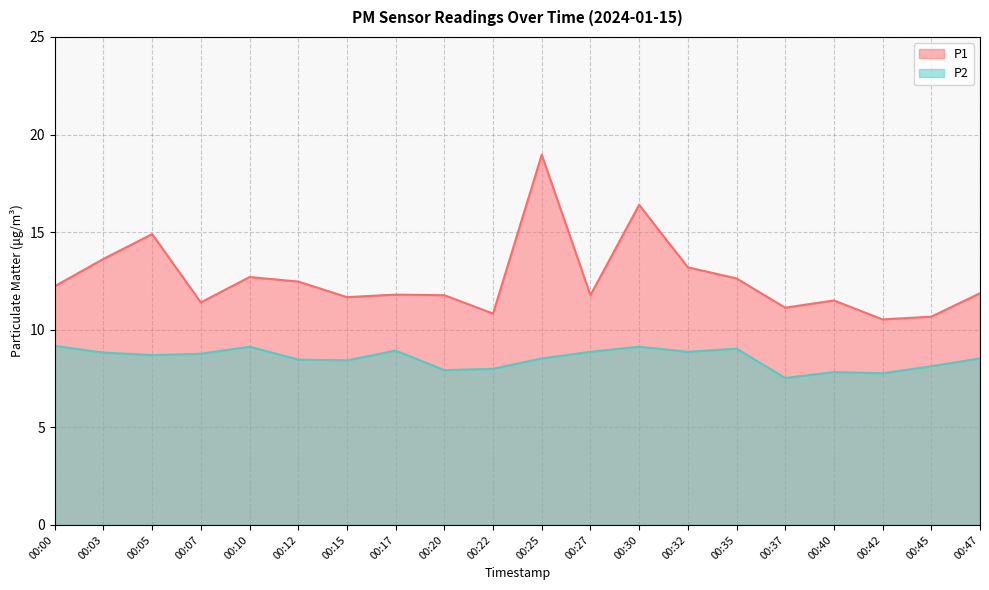

True or false: P2 has more than 1 interior local peaks.

True